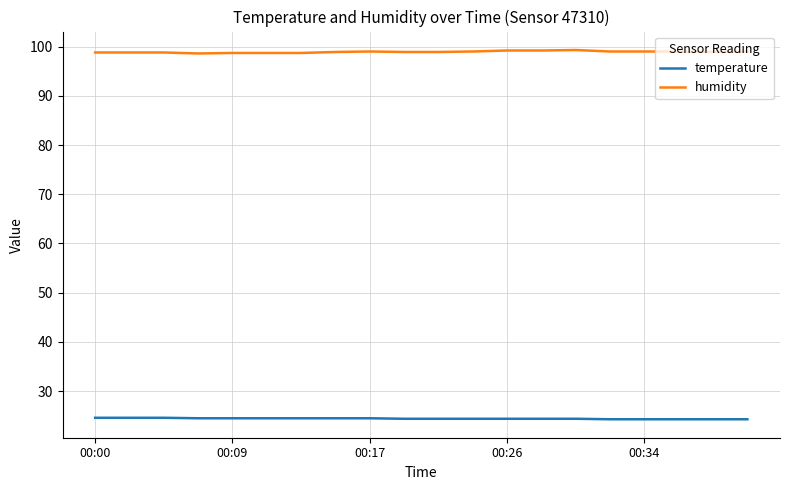

List the series in order of their peak value, highest first.

humidity, temperature